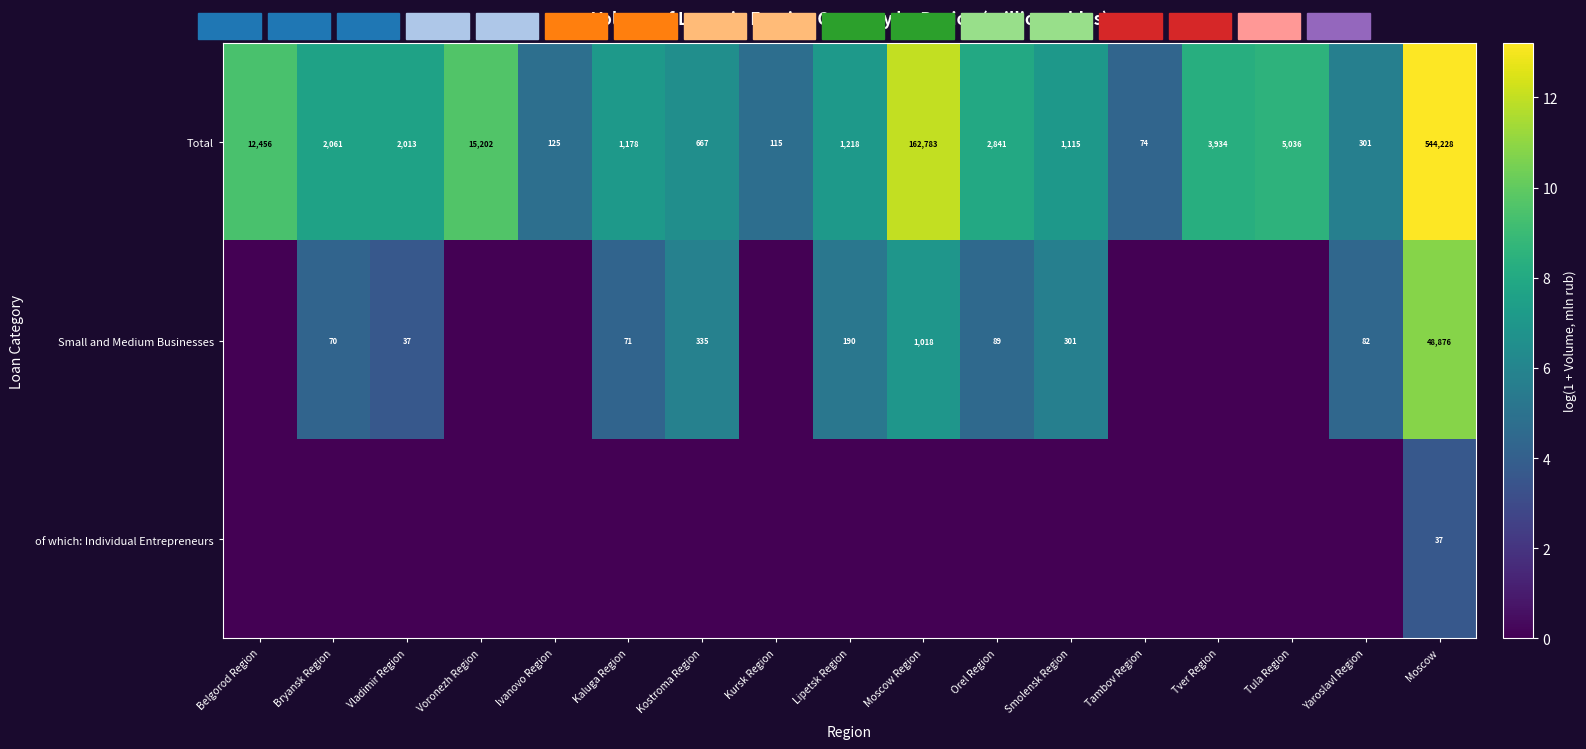

What is the approximate value of Total at Tver Region, to the nearest 50?

3950